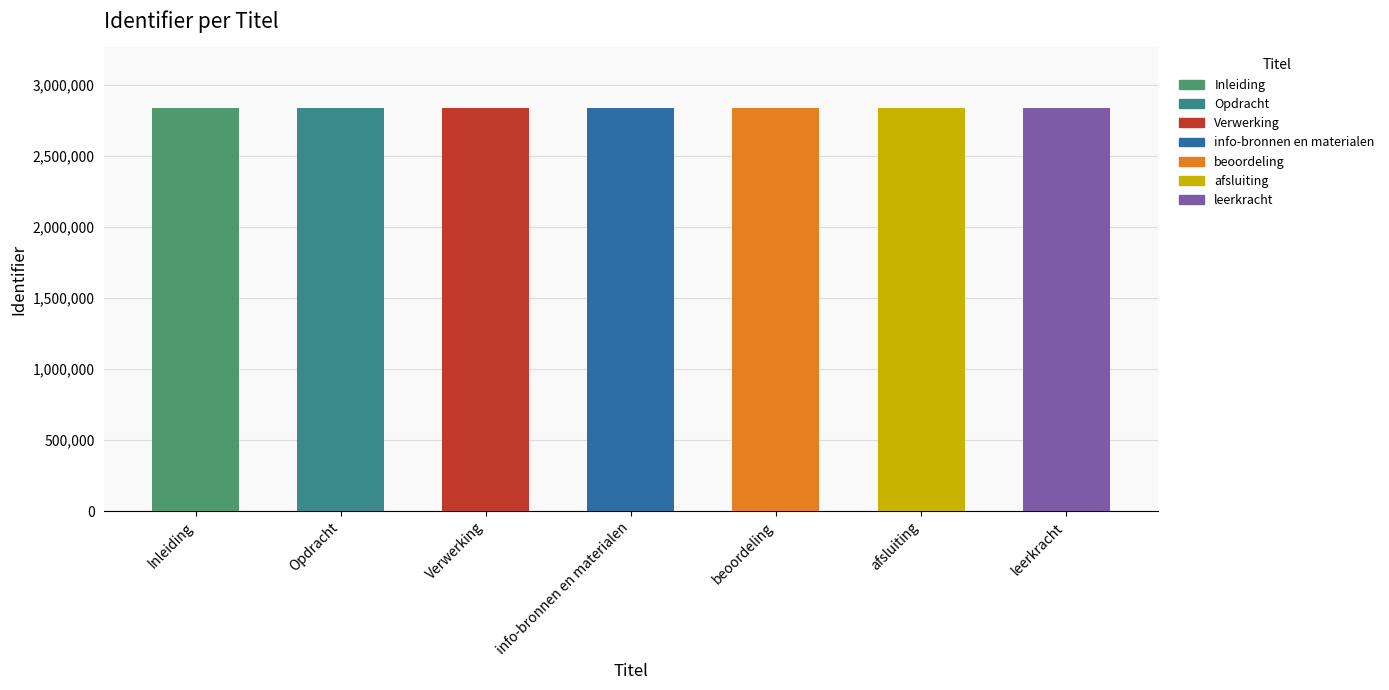

Which has a higher value, info-bronnen en materialen or beoordeling?

beoordeling